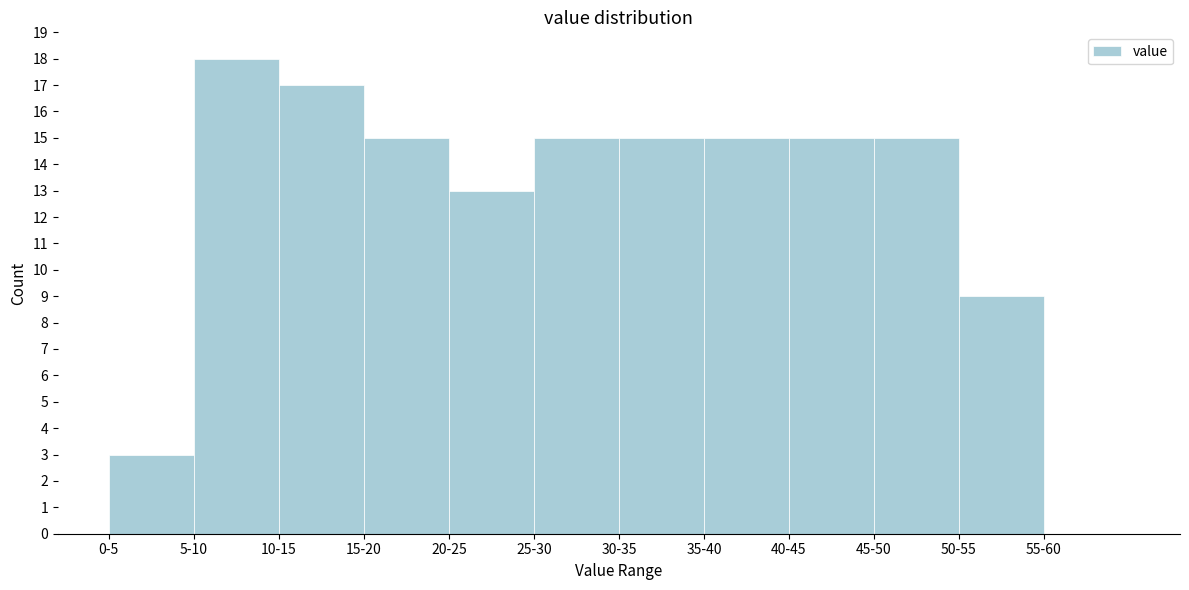

Reading left to right, extract all data points from this chart.

0-5=3	5-10=18	10-15=17	15-20=15	20-25=13	25-30=15	30-35=15	35-40=15	40-45=15	45-50=15	50-55=9	55-60=0